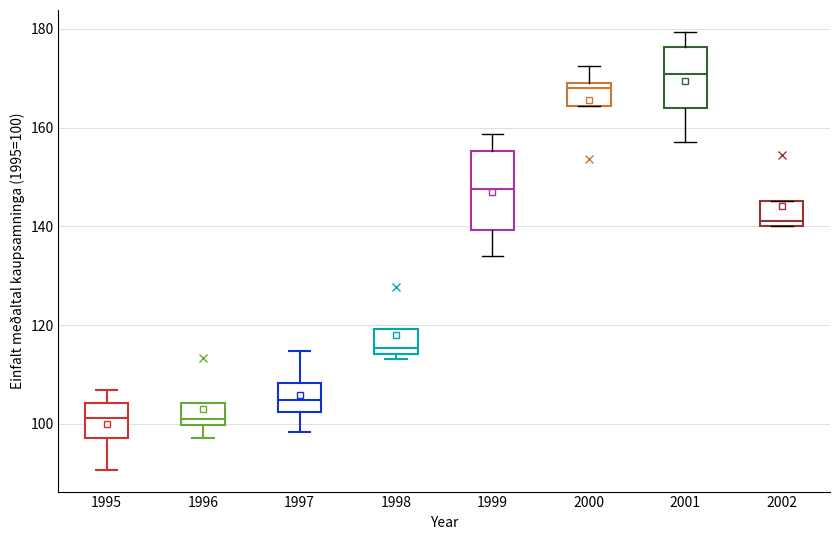

Reading left to right, read every box against the y-axis: the position of its median line, the range the box covers, and the ends of its whiskers. The values are not printed on the chart, so give them approximately, as read against the axis.

1995: median 102, box 98 to 104, whiskers 90 to 106
1996: median 100 (just above the box's lower edge), box 100 to 104, whiskers 98 to 104
1997: median 104, box 102 to 108, whiskers 98 to 114
1998: median 116, box 114 to 120, whiskers 114 (just below the box's lower edge) to 120
1999: median 148, box 140 to 156, whiskers 134 to 158
2000: median 168, box 164 to 170, whiskers 164 to 172
2001: median 170, box 164 to 176, whiskers 158 to 180
2002: median 140 (just above the box's lower edge), box 140 to 146, whiskers 140 to 146